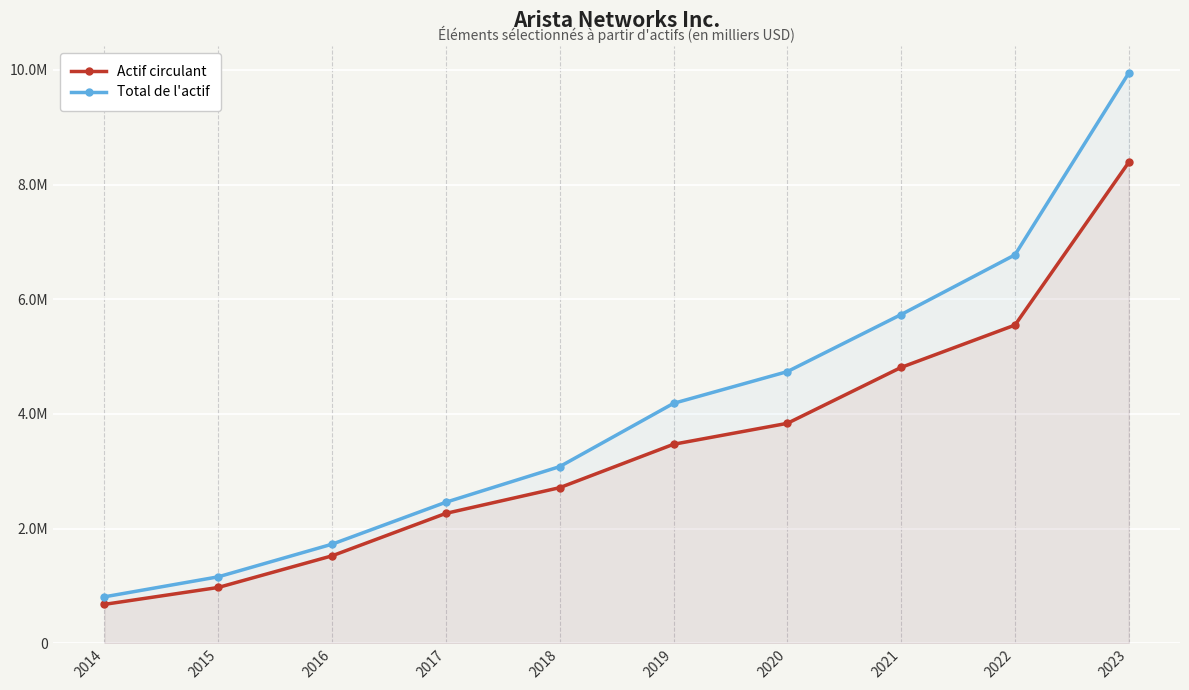

True or false: Actif circulant has more than 0 points higher than both neighbors.

False